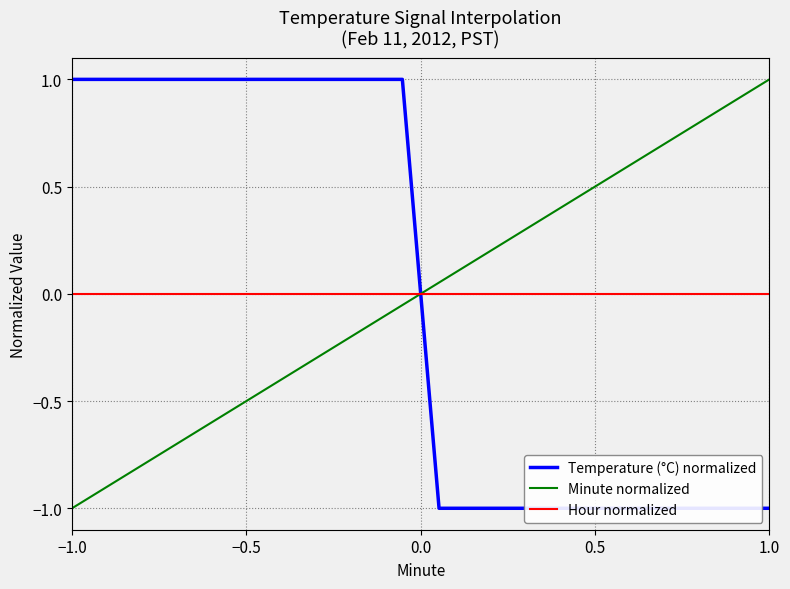

True or false: Minute normalized has a value of -1.4 at −1.0.

False